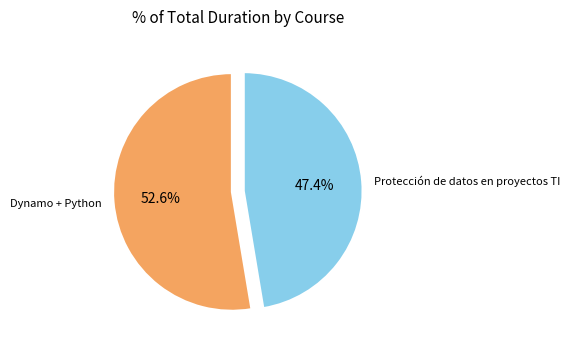

Is there any slice that represents more than half of the pie?

Yes